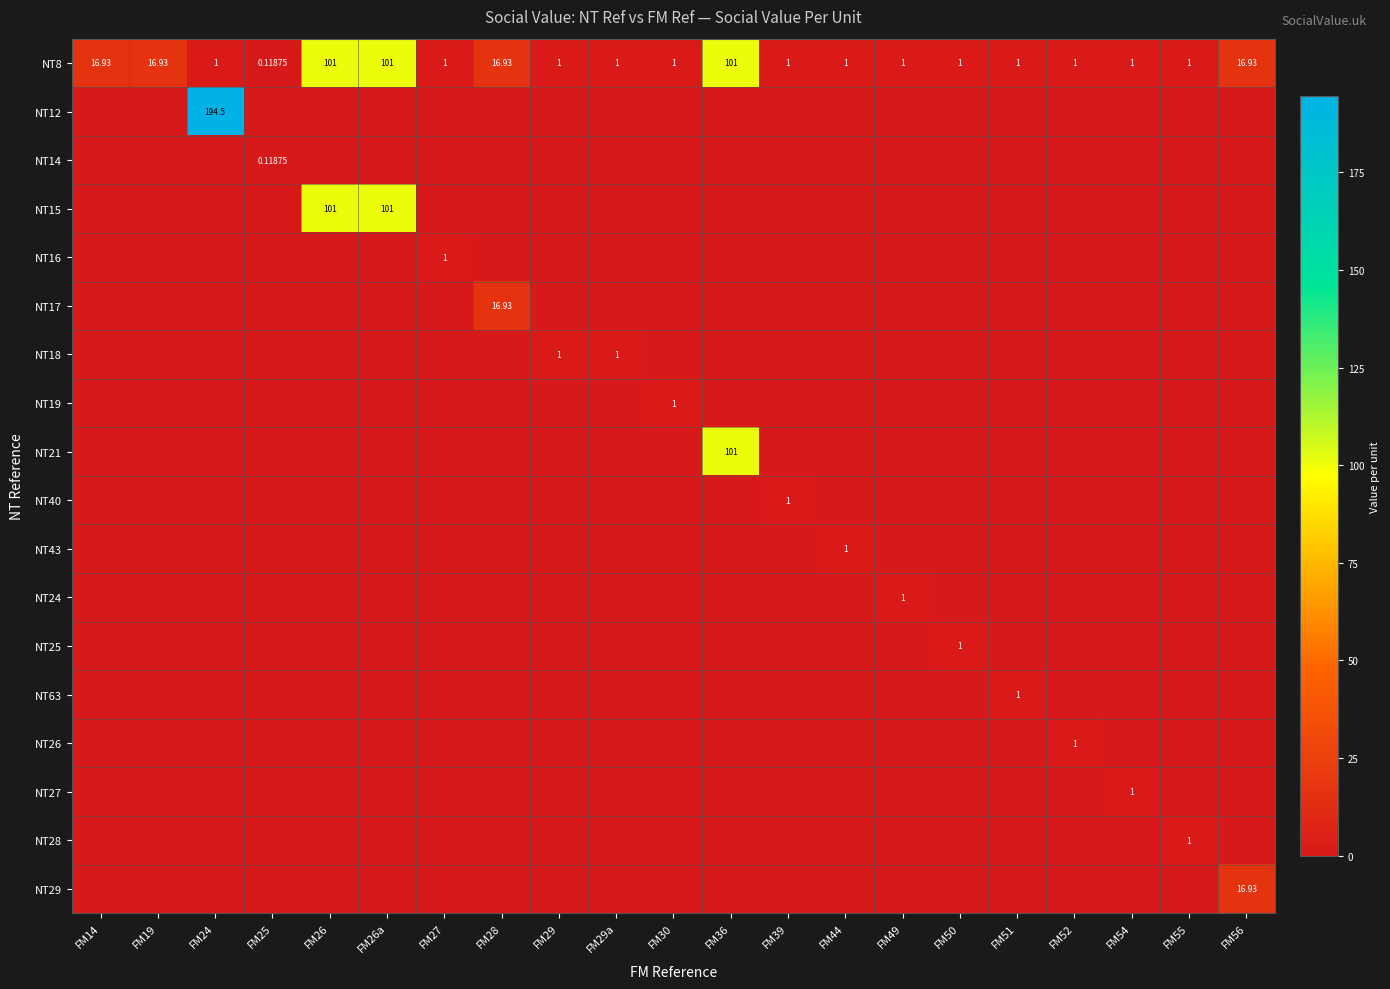

At which category is the sum across all series the highest?

FM26